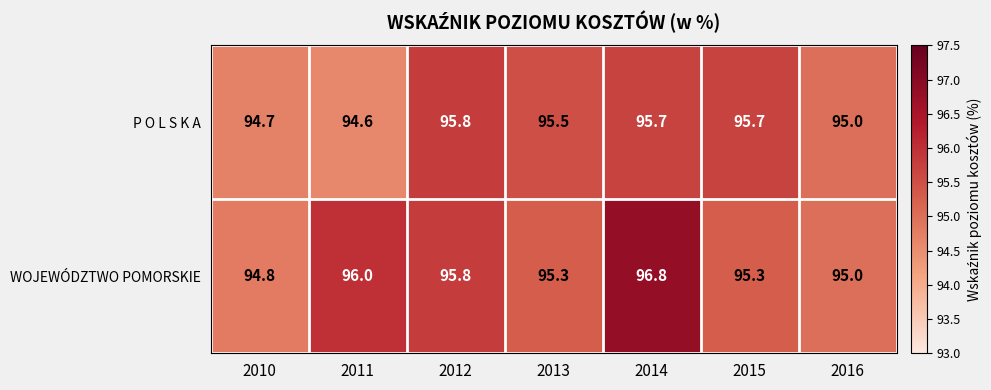

What is the difference between the highest and lowest values at 2011?

1.4